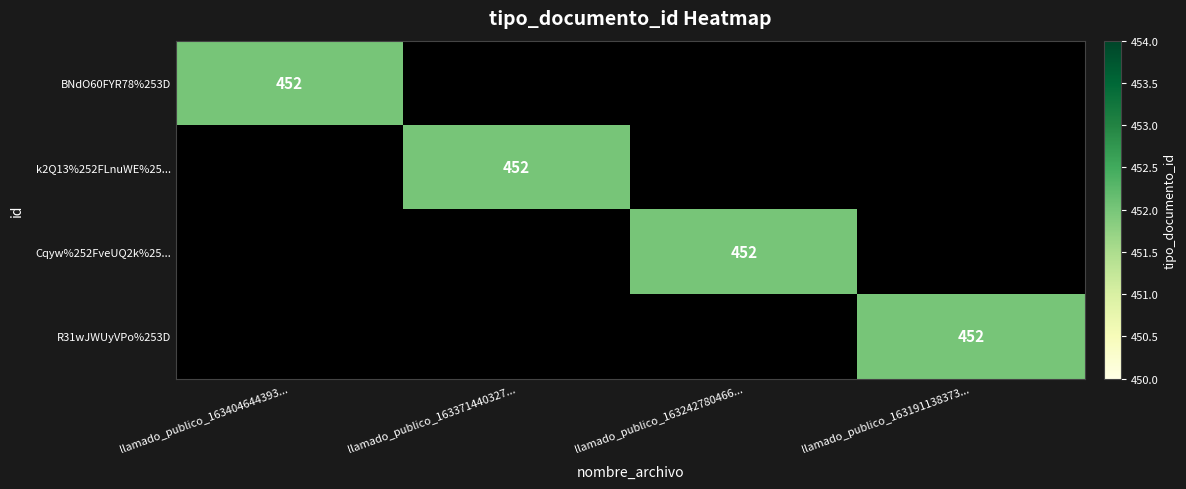

True or false: Cqyw%252FveUQ2k%25... has a value of -203 at llamado_publico_163404644393....

False